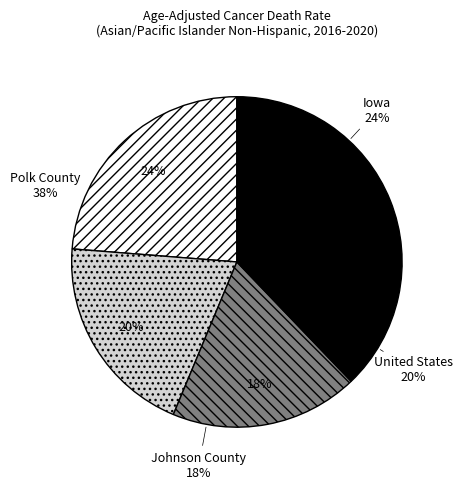

Which category has the smallest portion of the pie?

Johnson County